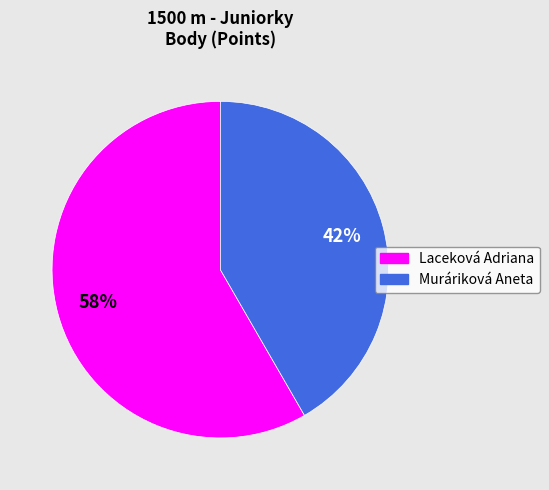

Is the sum of Laceková Adriana and Muráriková Aneta greater than half?

Yes